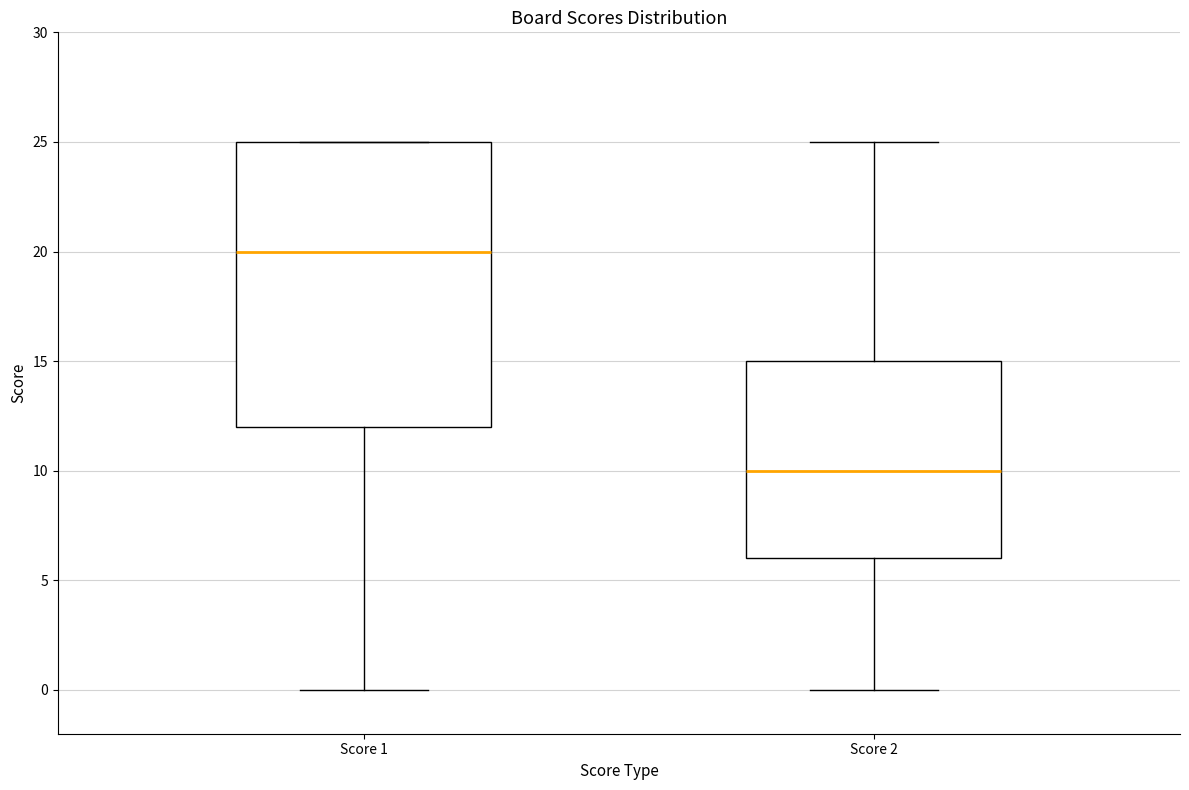

Where does the lower whisker of the box for Score 2 end on the y-axis? The values are not printed on the chart, so give them approximately, as read against the axis.

0